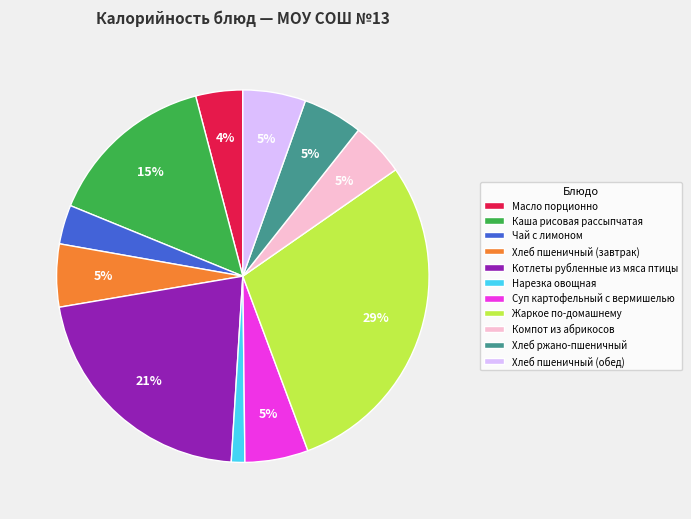

What percentage is the Чай с лимоном slice, to the nearest percent?

3%